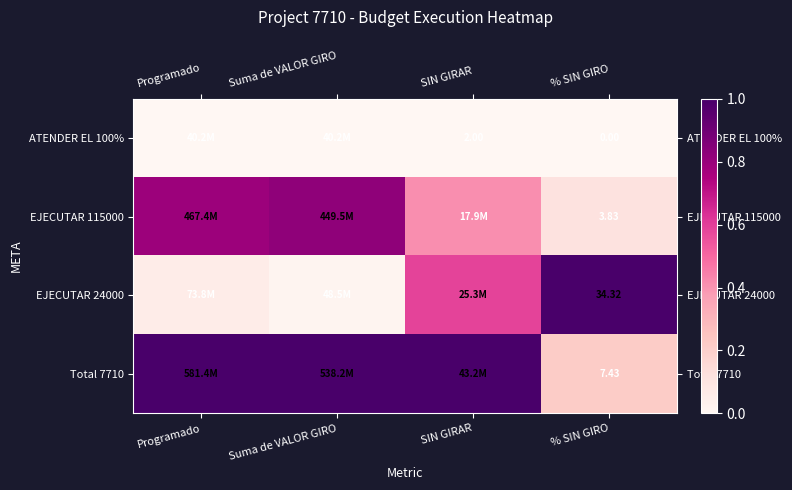

The value of EJECUTAR 24000 at % SIN GIRO is 0.2. True or false?

False